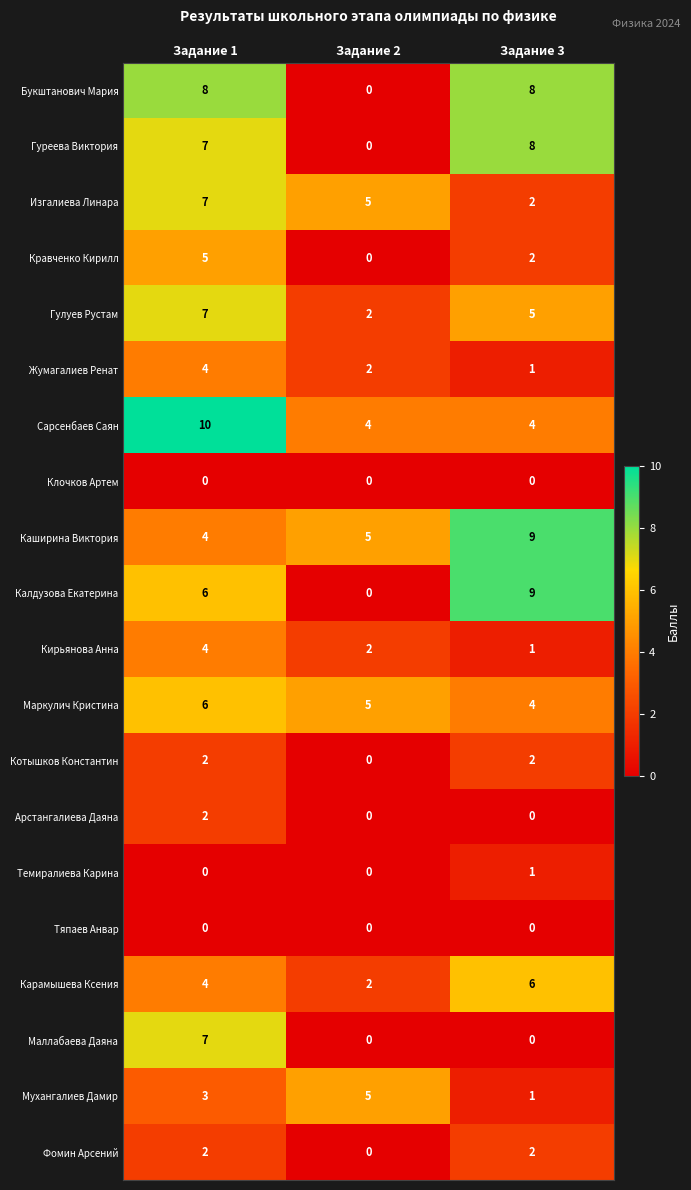

What is the total value across all series at Задание 3?

65